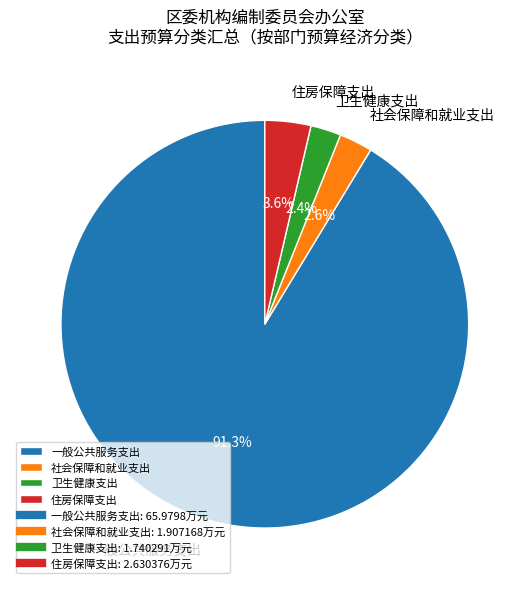

To the nearest percent, what is the average slice percentage?

25%